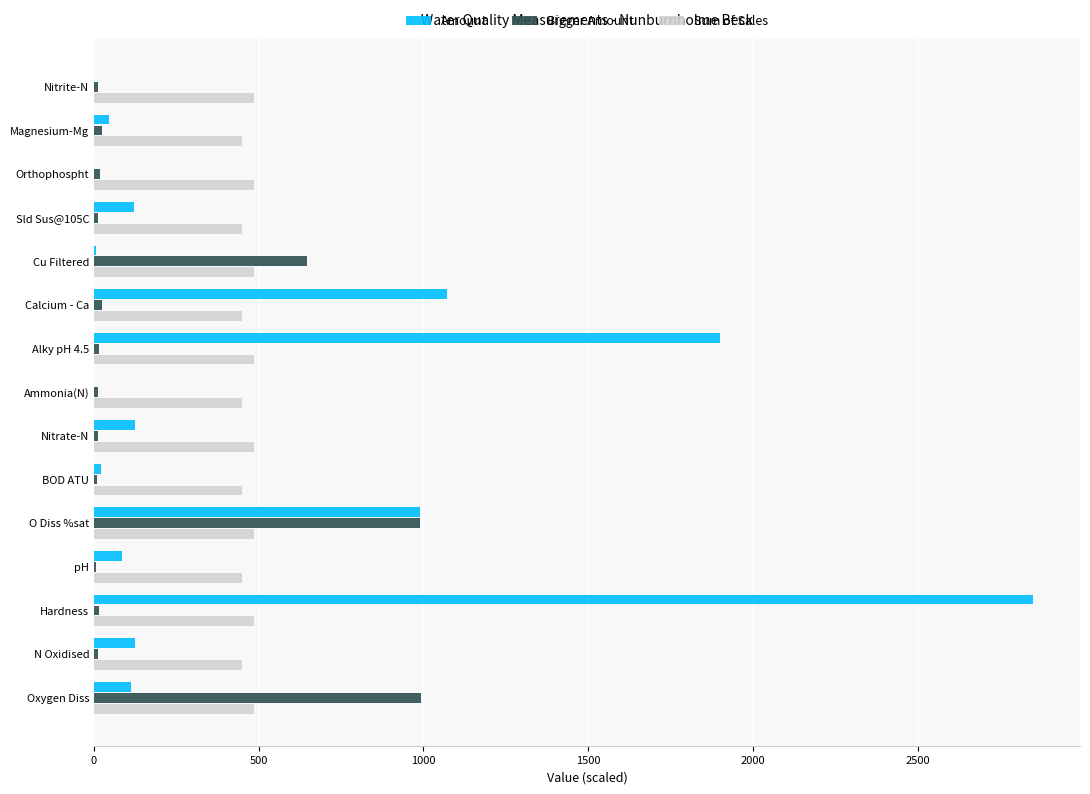

What is the average value of the Bigger Amount series?

186.6